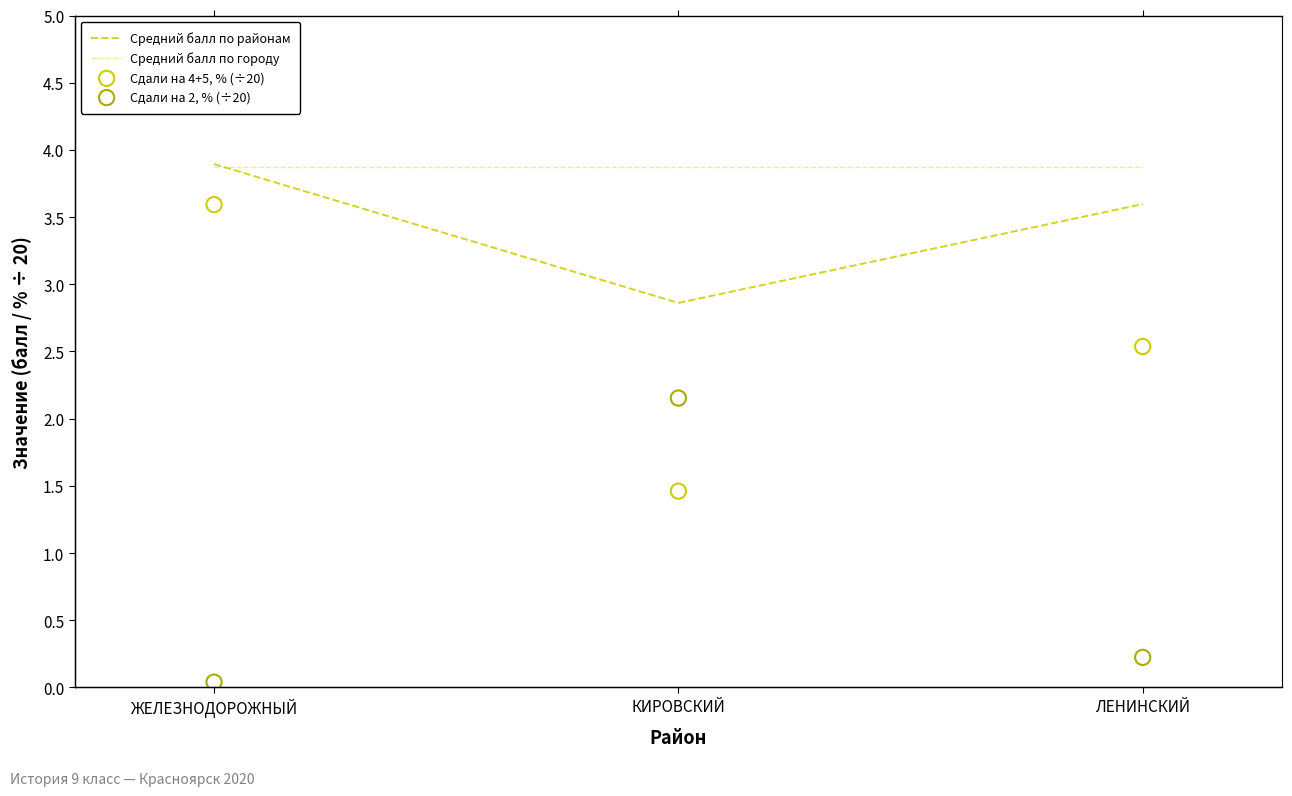

Which series reaches the minimum Y coordinate?

Сдали на 2, % (÷20)